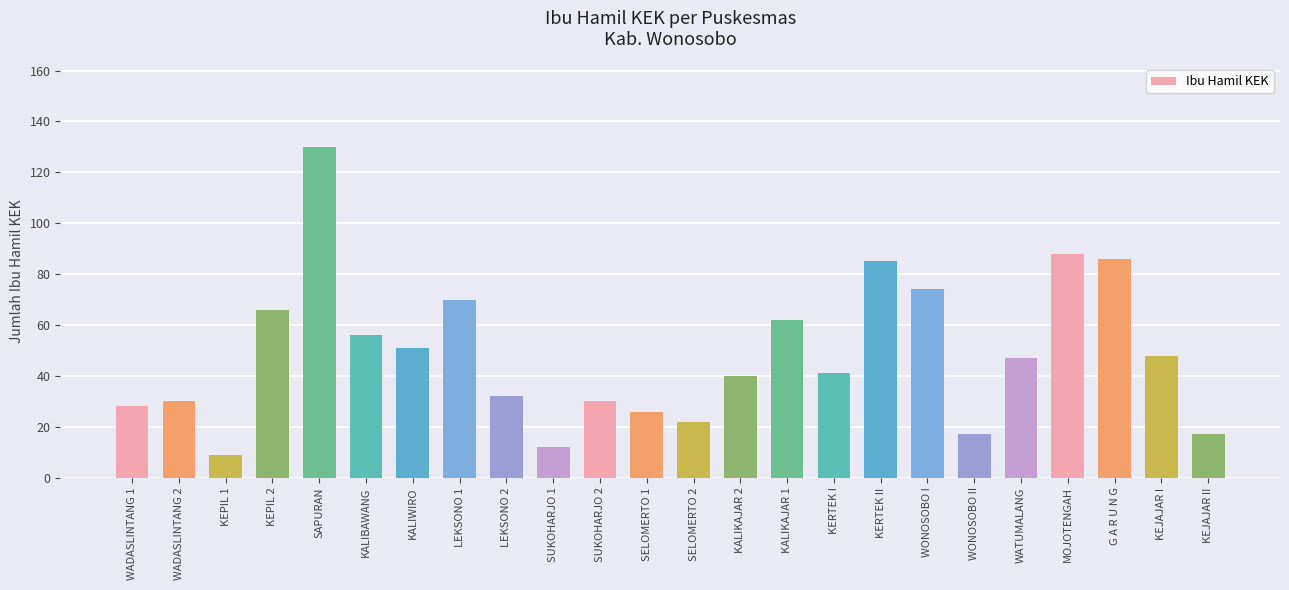

Count the number of categories in the chart.

24